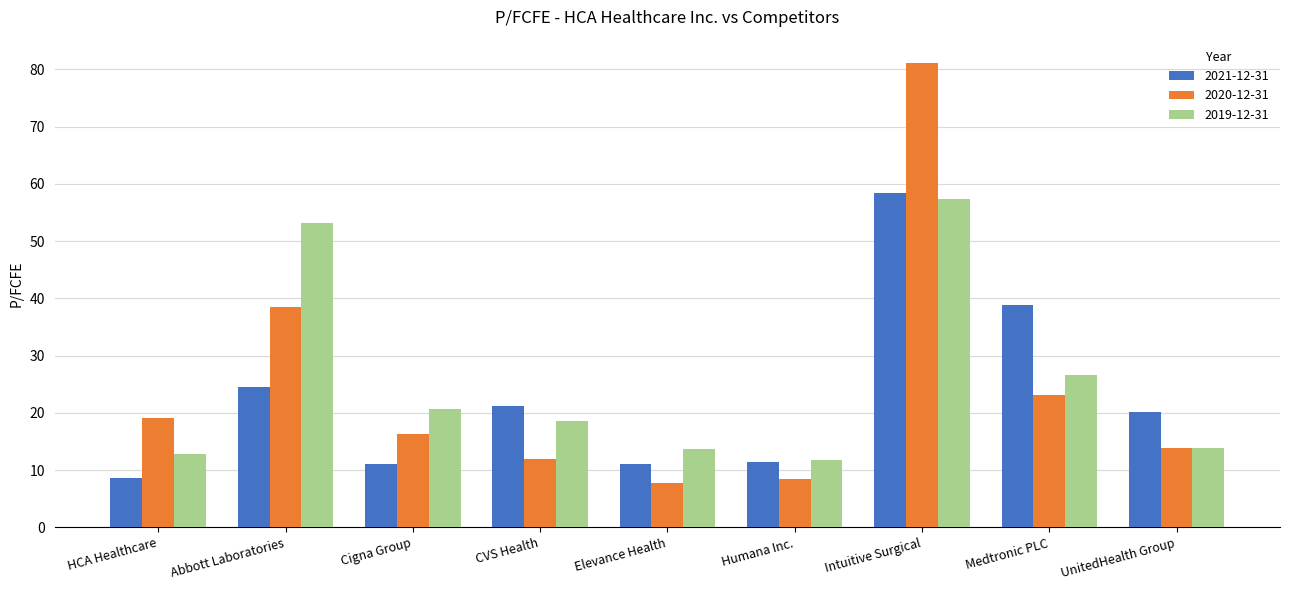

Which series has the largest range (max minus min)?

2020-12-31